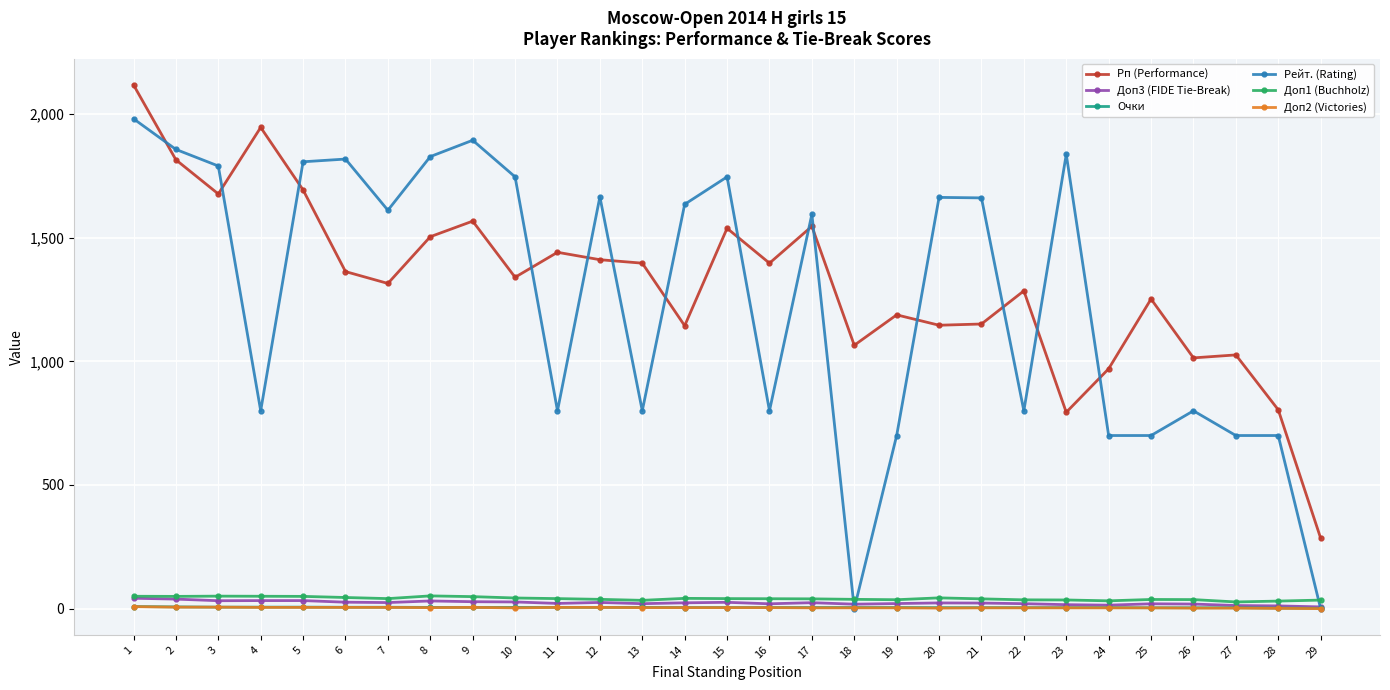

Which series has the largest total across all categories?

Рп (Performance)